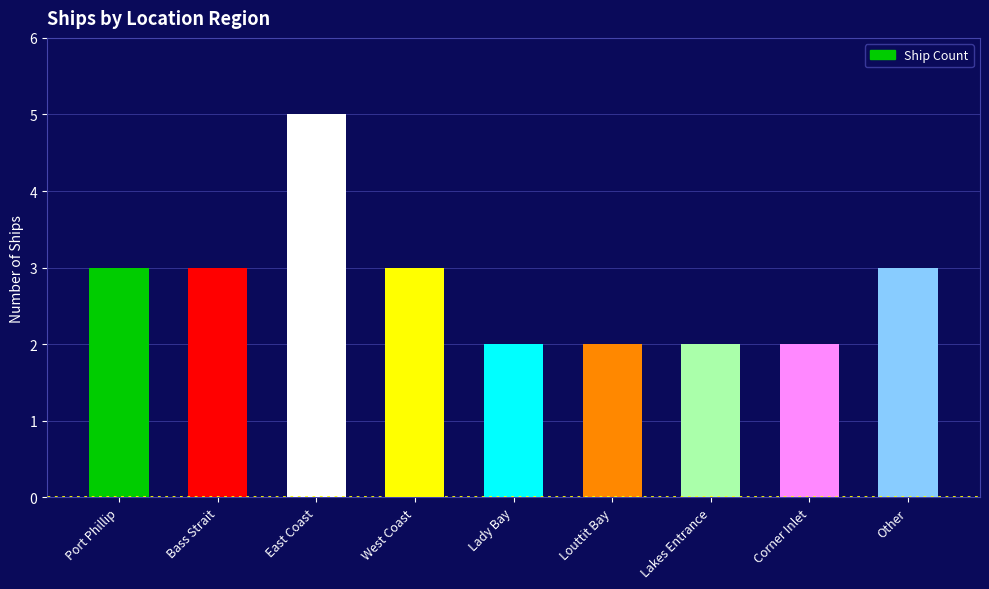

What is the ratio of the value at Lady Bay to the value at Lakes Entrance?

1.0